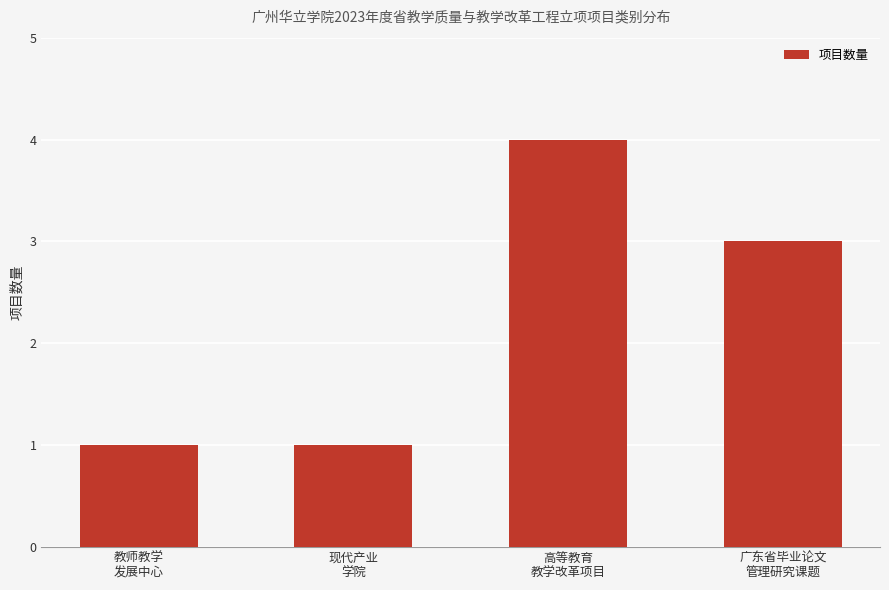

True or false: the data shows 2 at 现代产业
学院.

False